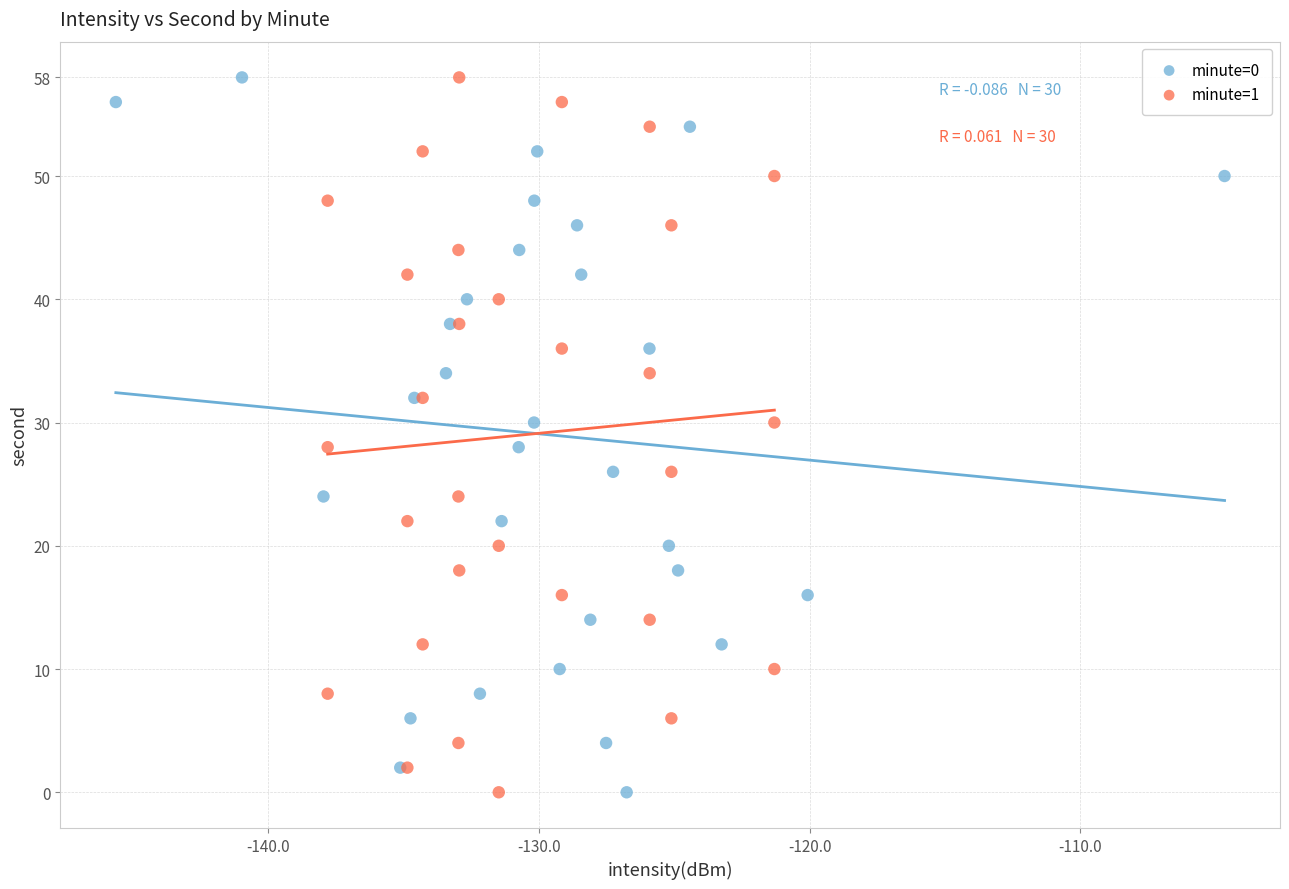

What are all the series names shown in the legend?

minute=0, minute=1